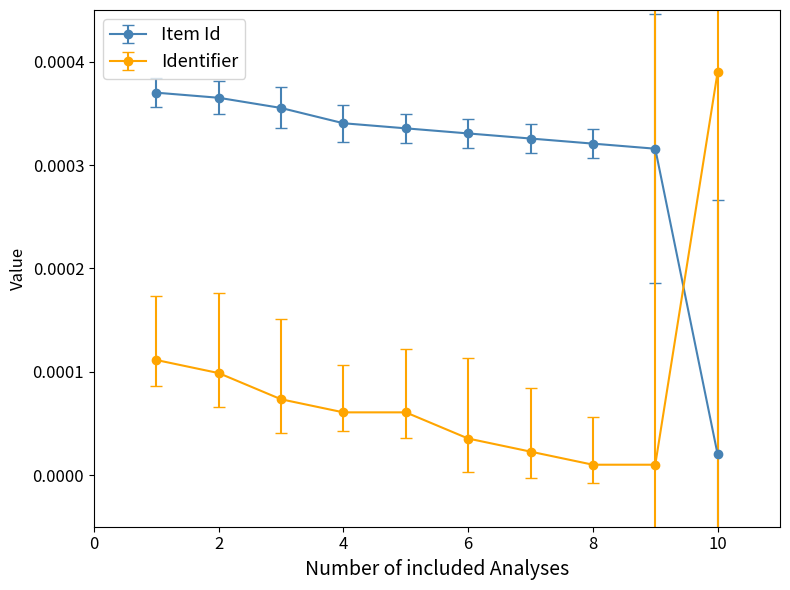

Which series has the largest range (max minus min)?

Identifier